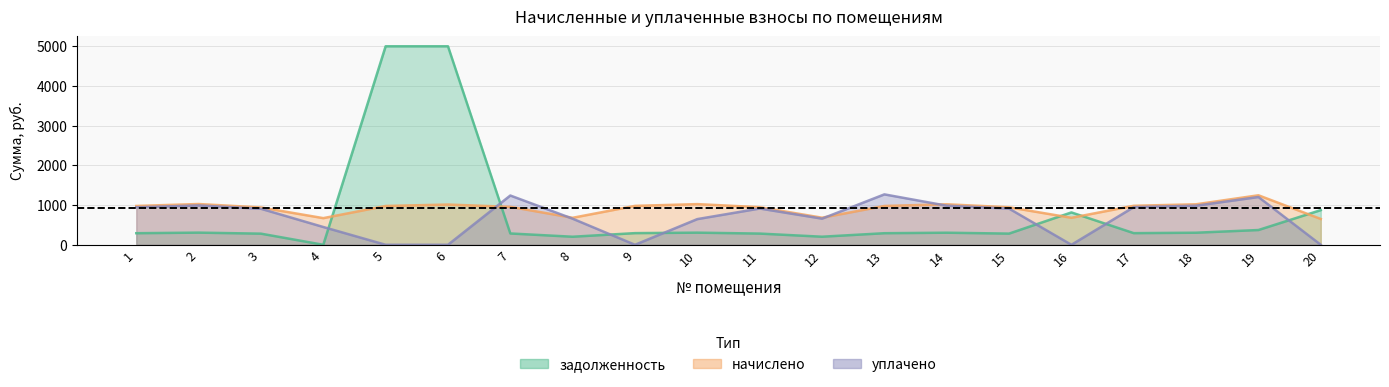

Rank the categories by уплачено value from highest to lowest.

13, 7, 19, 2, 14, 18, 17, 1, 11, 15, 3, 12, 8, 10, 4, 5, 6, 9, 16, 20